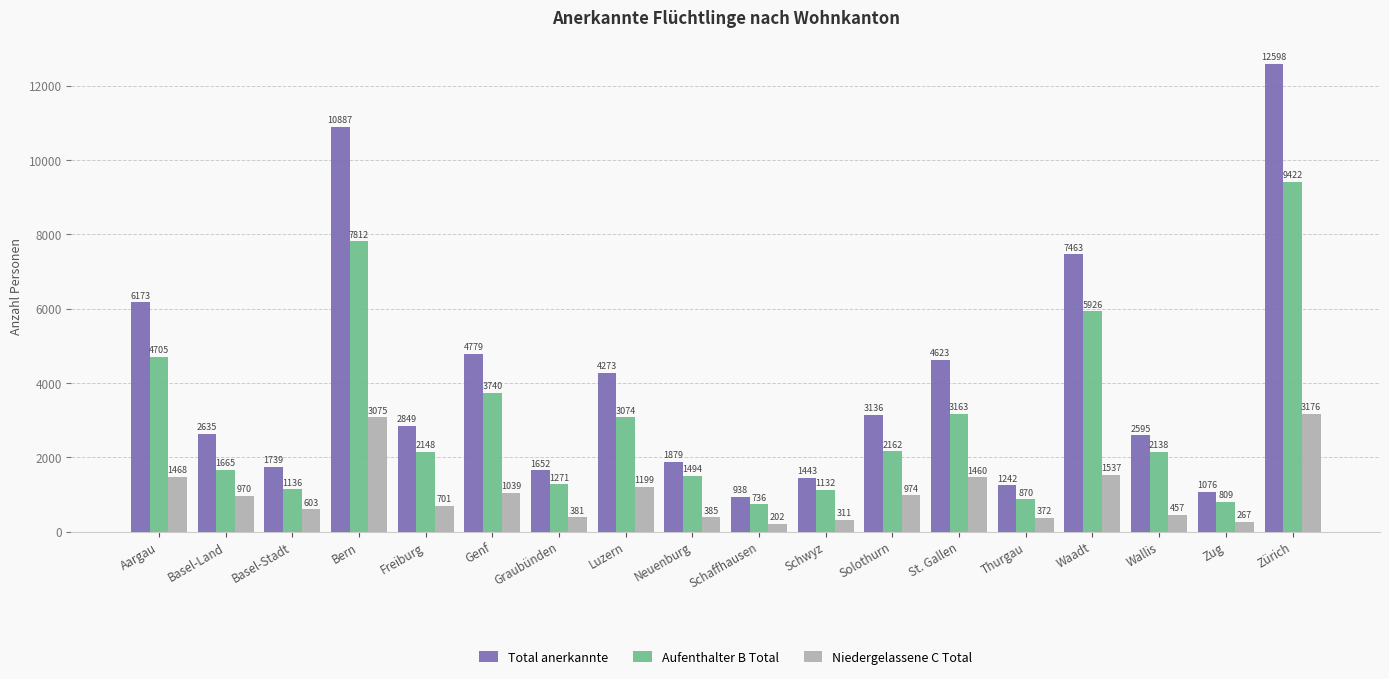

What position from the right is Thurgau?

5